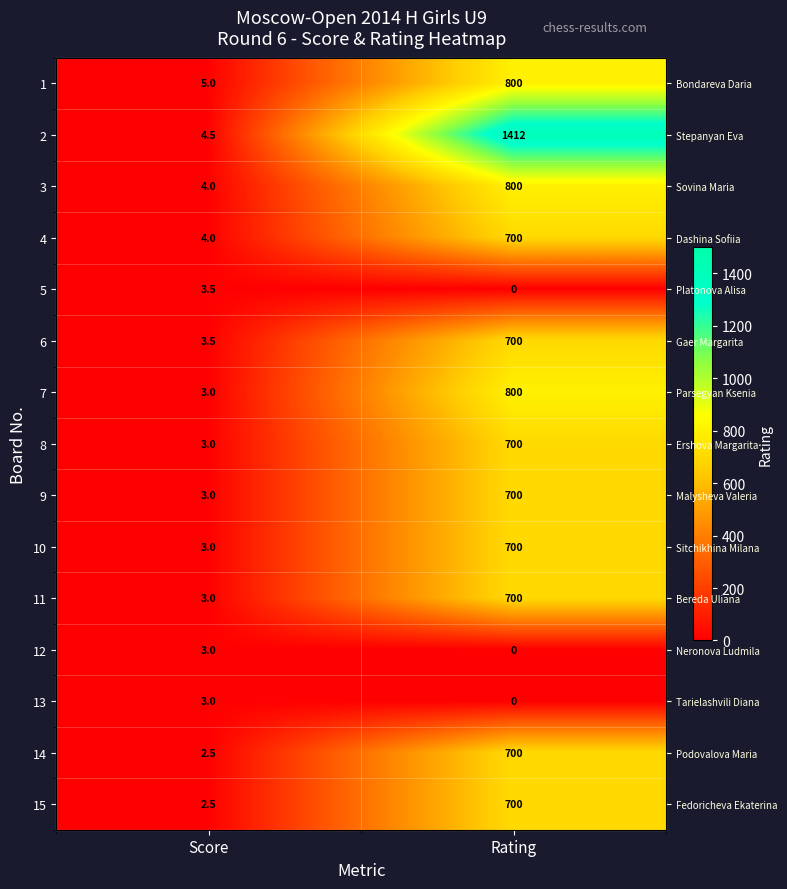

Which label corresponds to the smallest value in the chart?

Rating